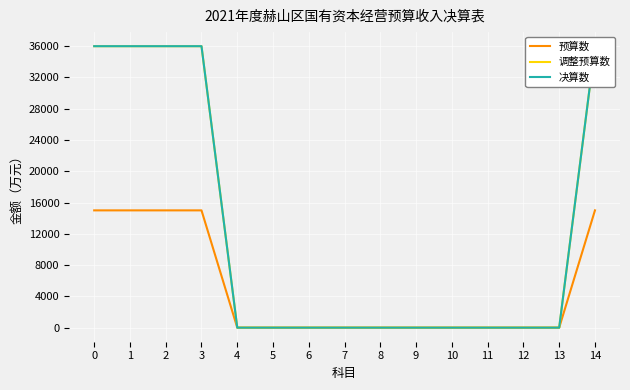

Which series has the widest spread of values?

调整预算数